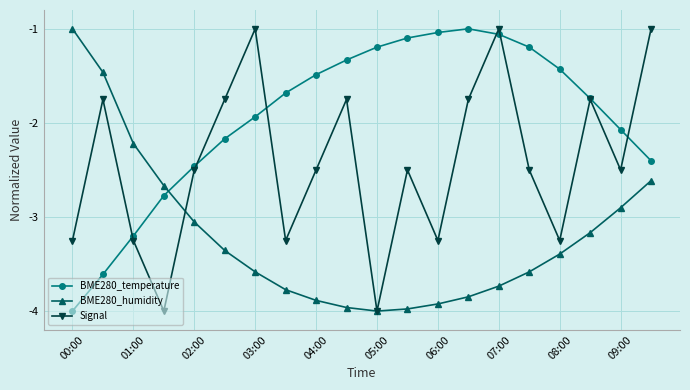

True or false: BME280_temperature and BME280_humidity cross at least once.

True